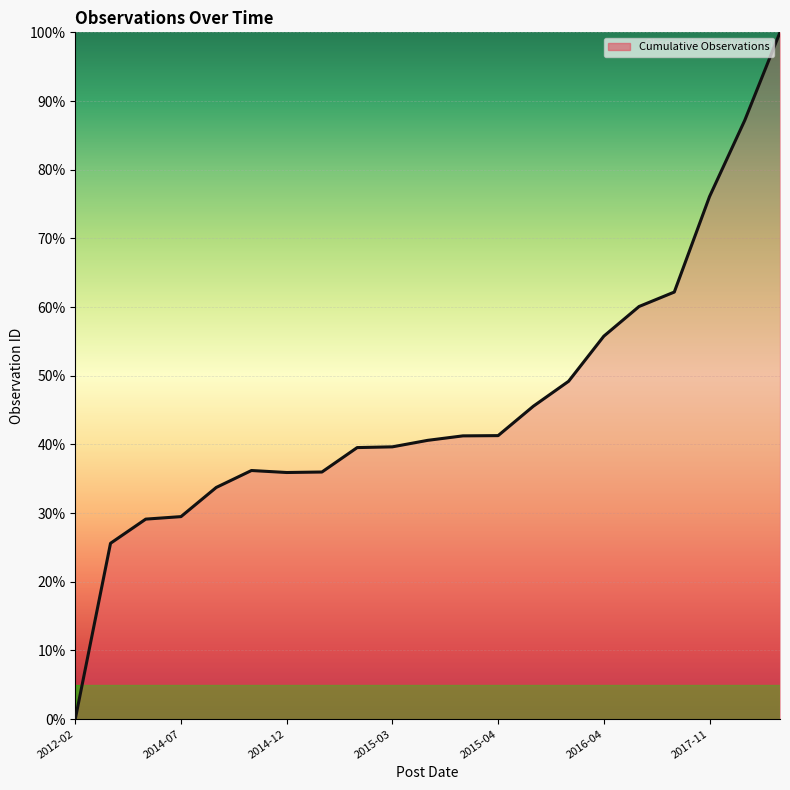

Reading left to right, transcribe all the data shown in this chart.

0.0	25.6	29.1	29.5	33.7	36.2	35.9	36.0	39.5	39.6	40.6	41.2	41.3	45.6	49.2	55.8	60.1	62.2	76.1	87.2	100.0